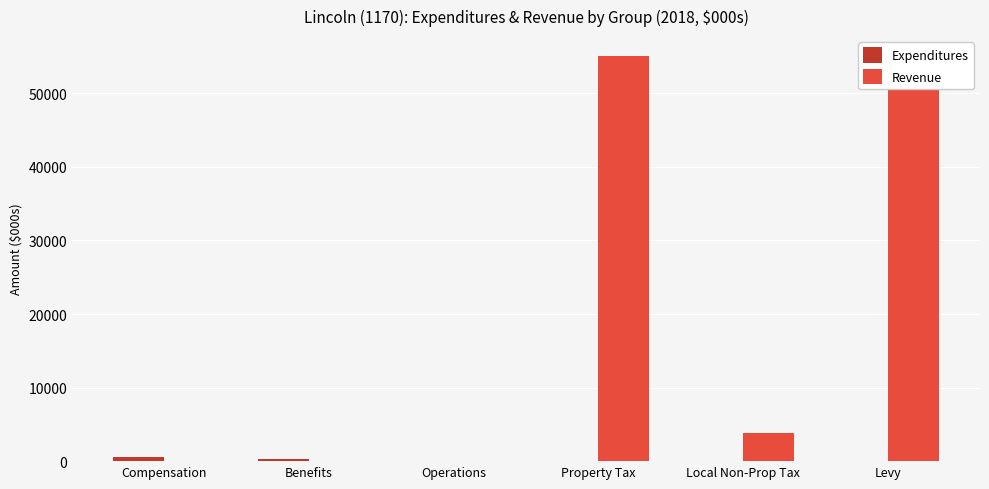

Which series has the largest range (max minus min)?

Revenue